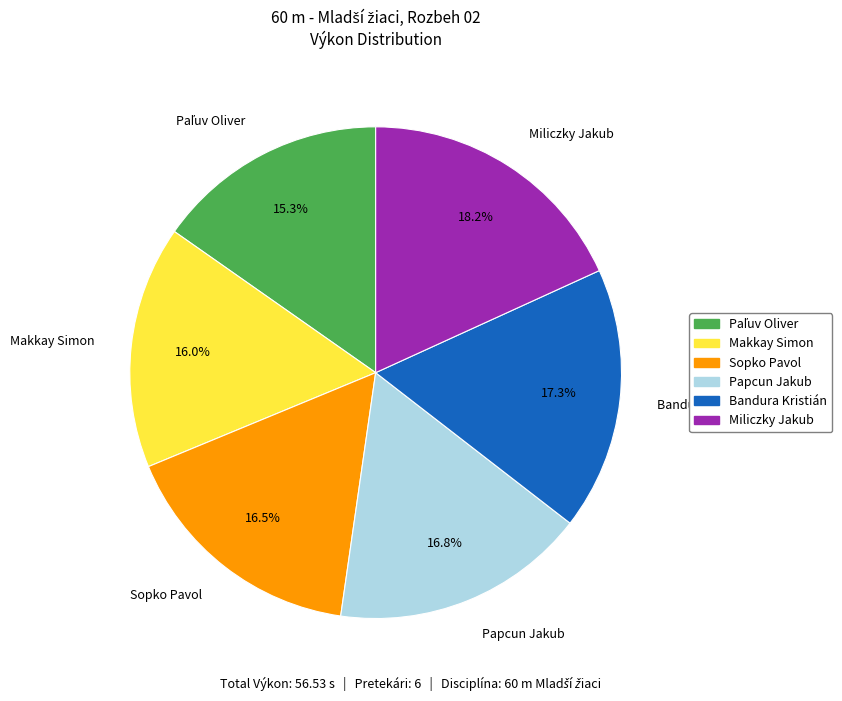

Is there any slice that represents more than half of the pie?

No